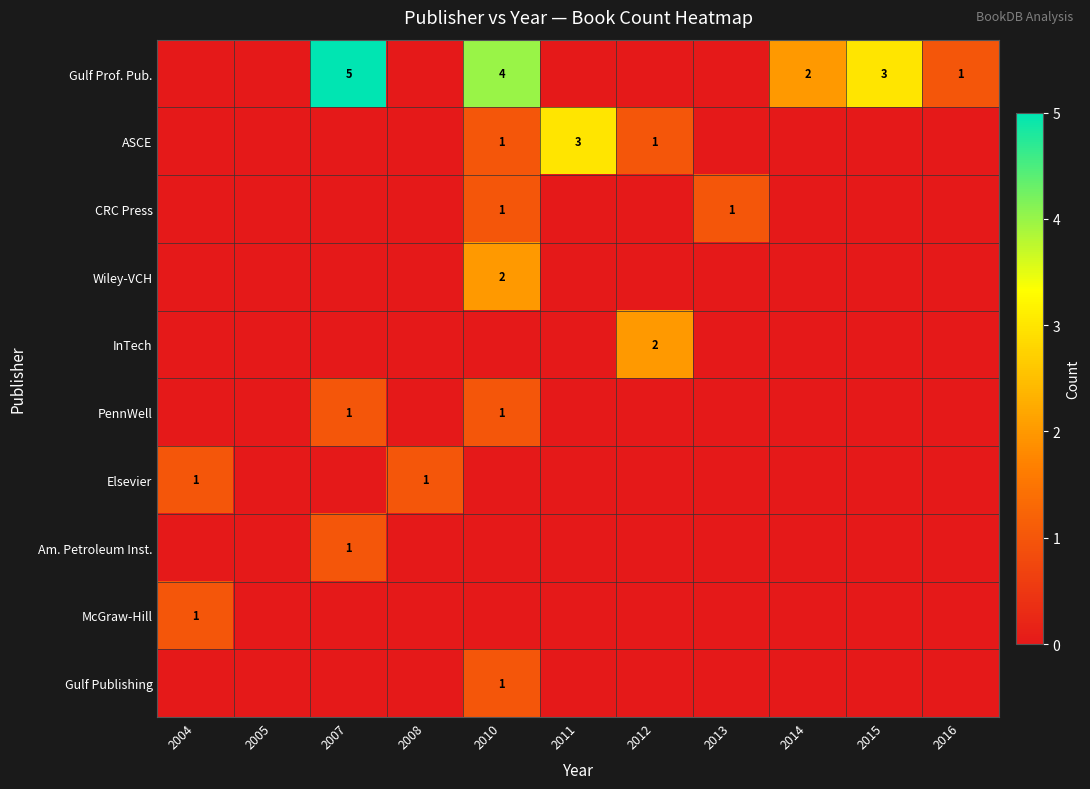

True or false: ASCE has a value of 2 at 2011.

False